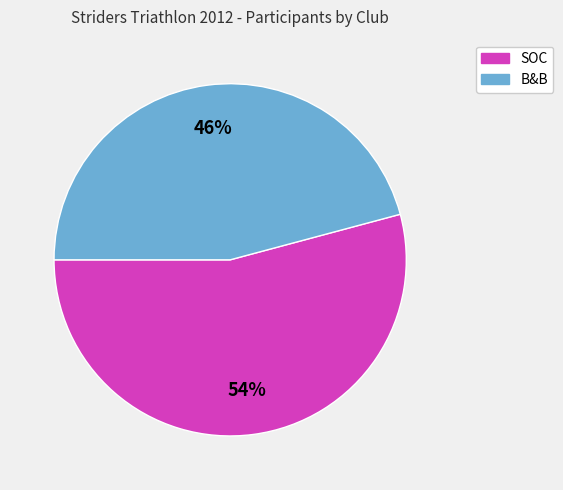

To the nearest percent, what is the average slice percentage?

50%